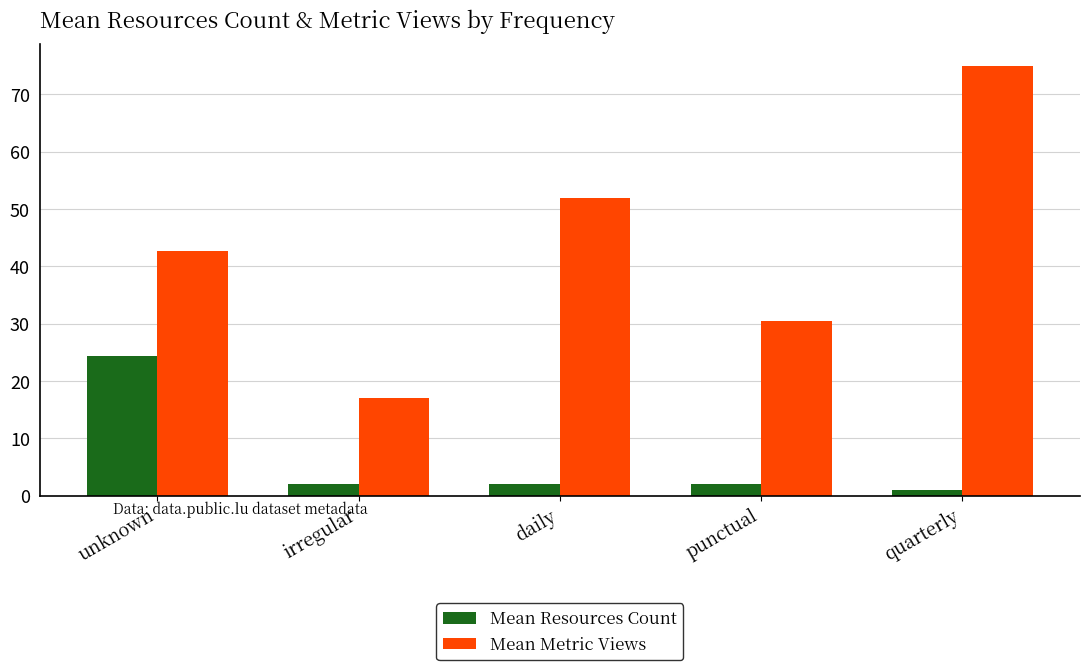

Which series has the largest total across all categories?

Mean Metric Views